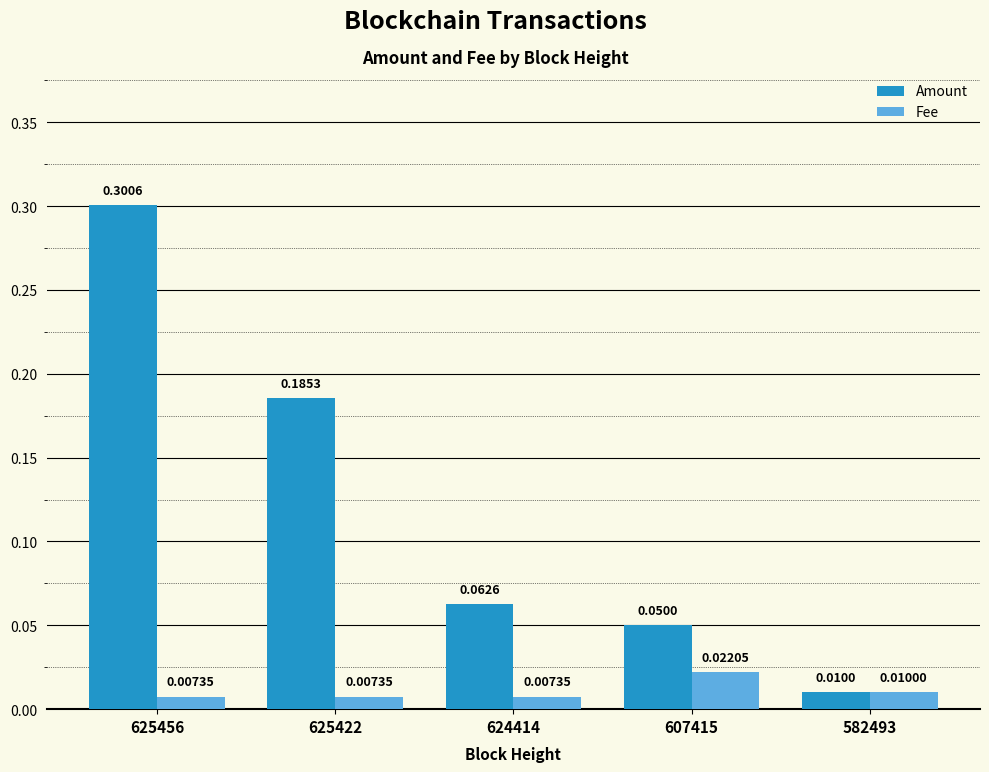

Rank the categories by Amount value from lowest to highest.

582493, 607415, 624414, 625422, 625456